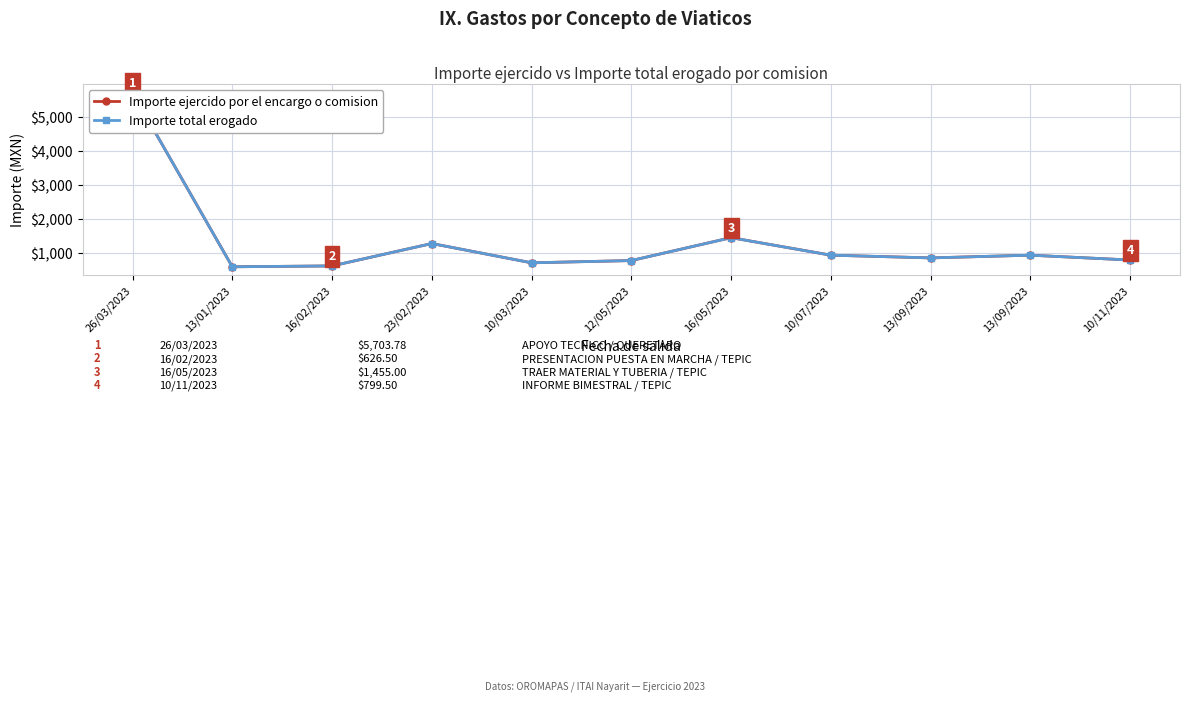

Count the number of categories in the chart.

11